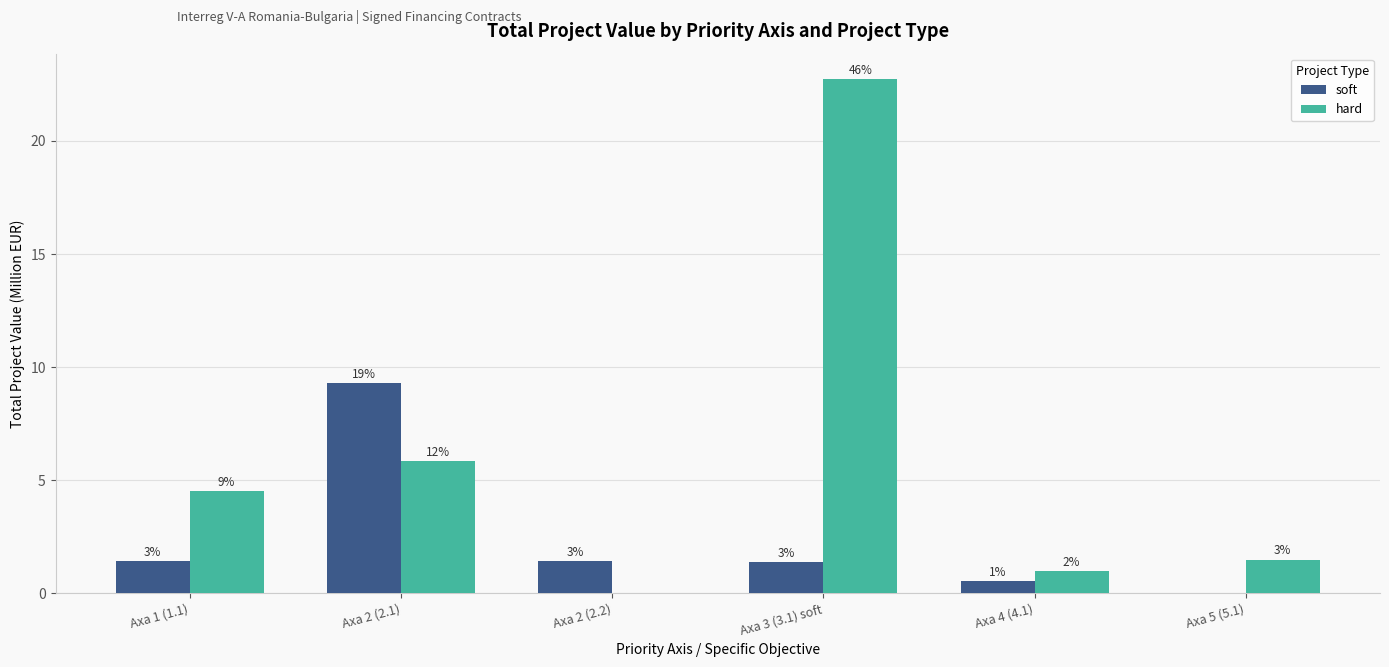

What is the sum of the hard values at Axa 1 (1.1) and Axa 5 (5.1)?

6.0